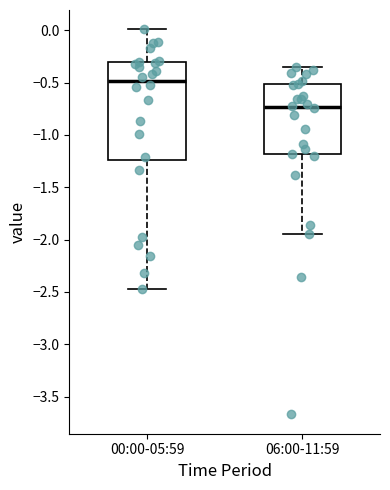

Which box has the highest median line?

00:00-05:59